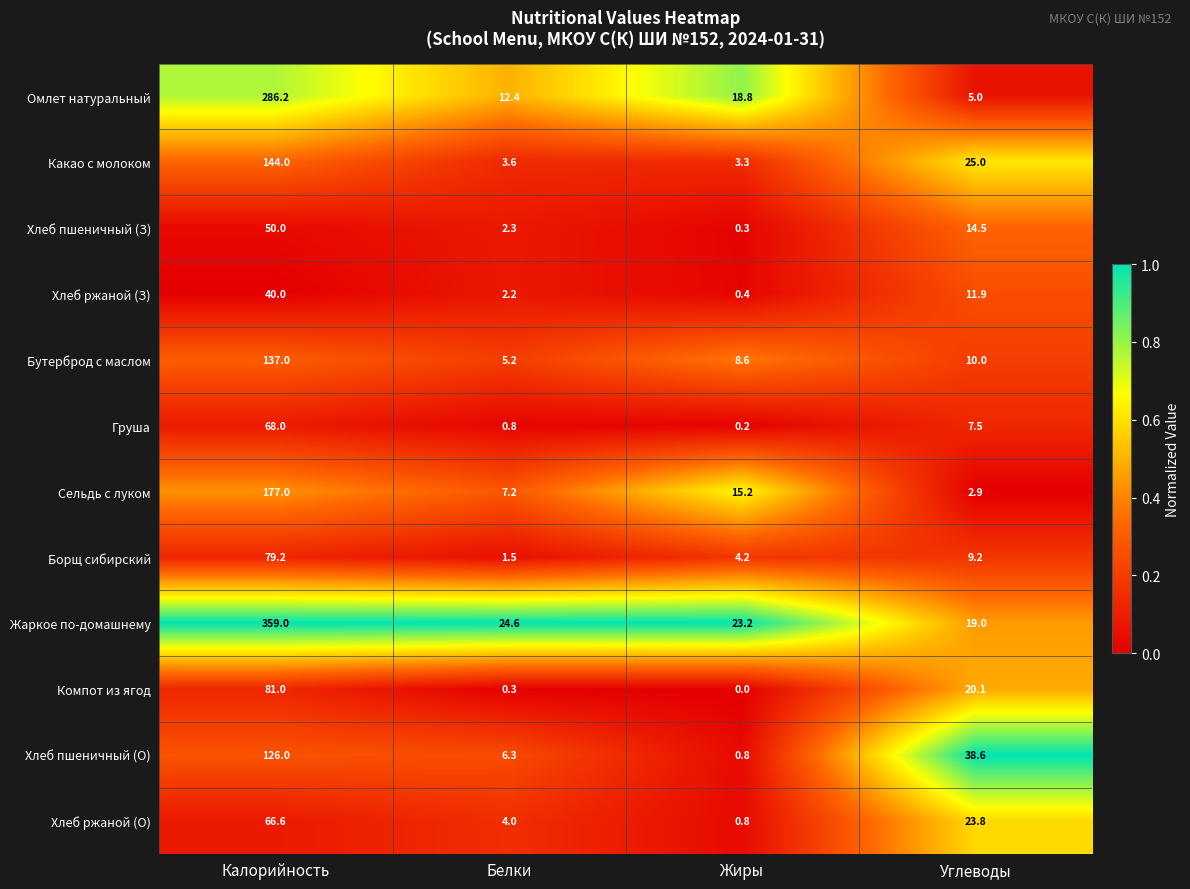

At which category does the chart reach its minimum across all series?

Жиры